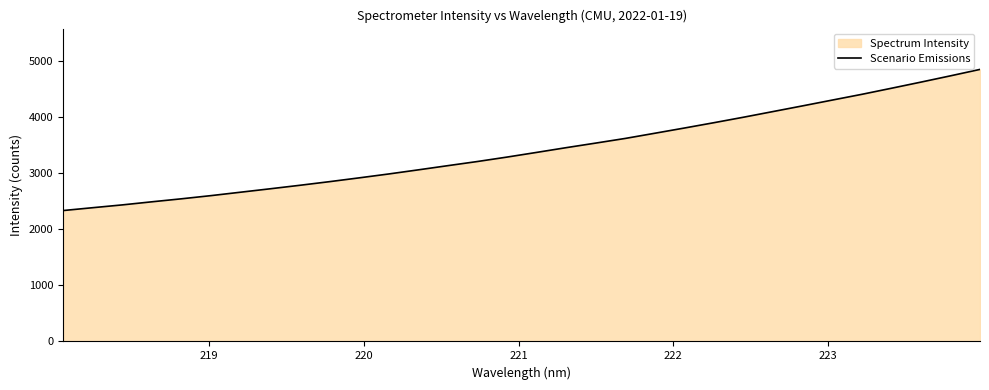

What is the difference between the maximum and minimum values?

2520.0